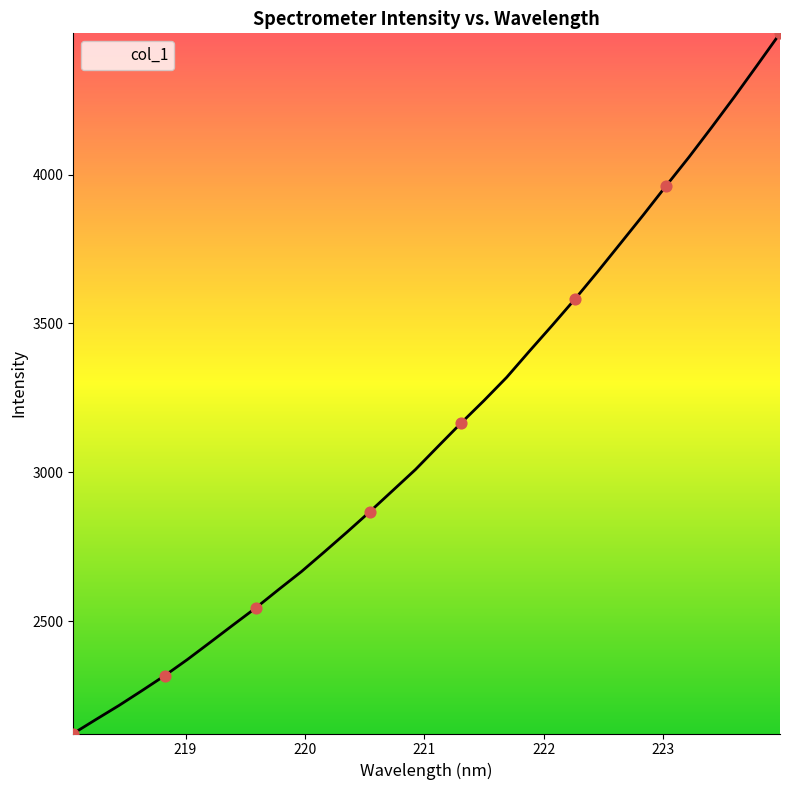

What is the greatest value displayed?

4474.2